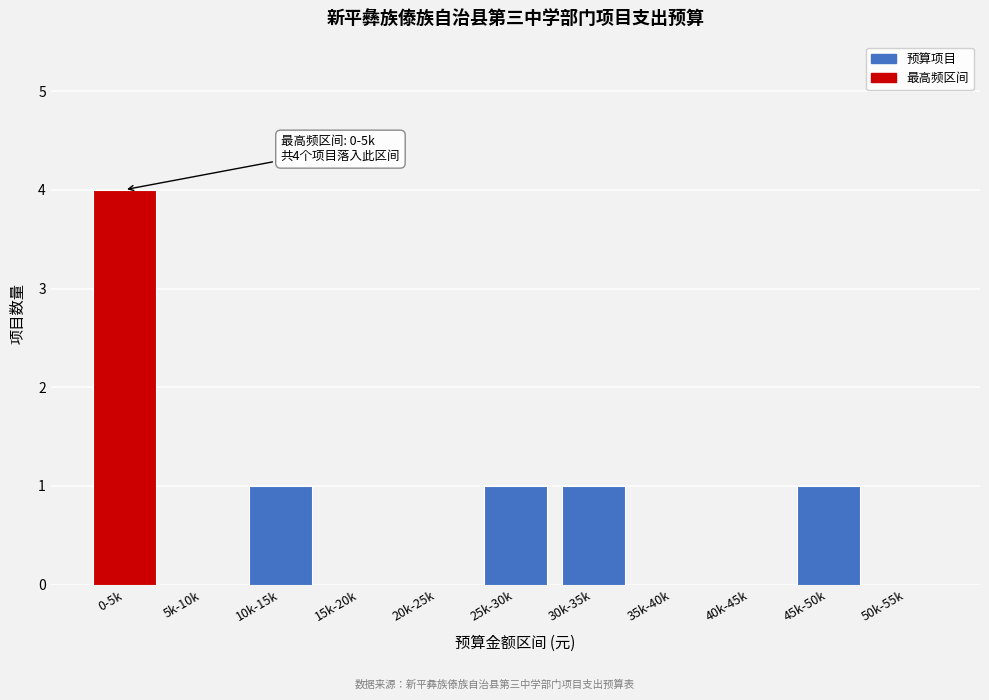

Reading right to left, extract all data points from this chart.

50k-55k=0	45k-50k=1	40k-45k=0	35k-40k=0	30k-35k=1	25k-30k=1	20k-25k=0	15k-20k=0	10k-15k=1	5k-10k=0	0-5k=4